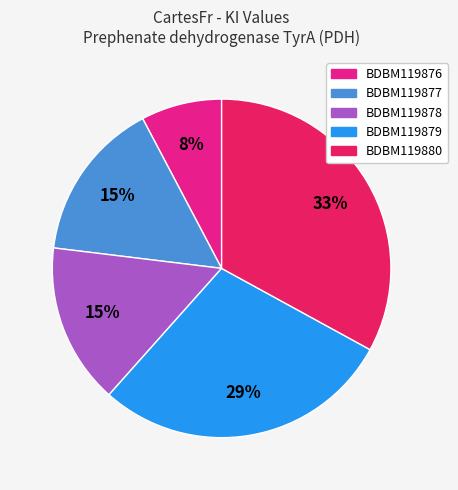

Does any single category account for the majority?

No